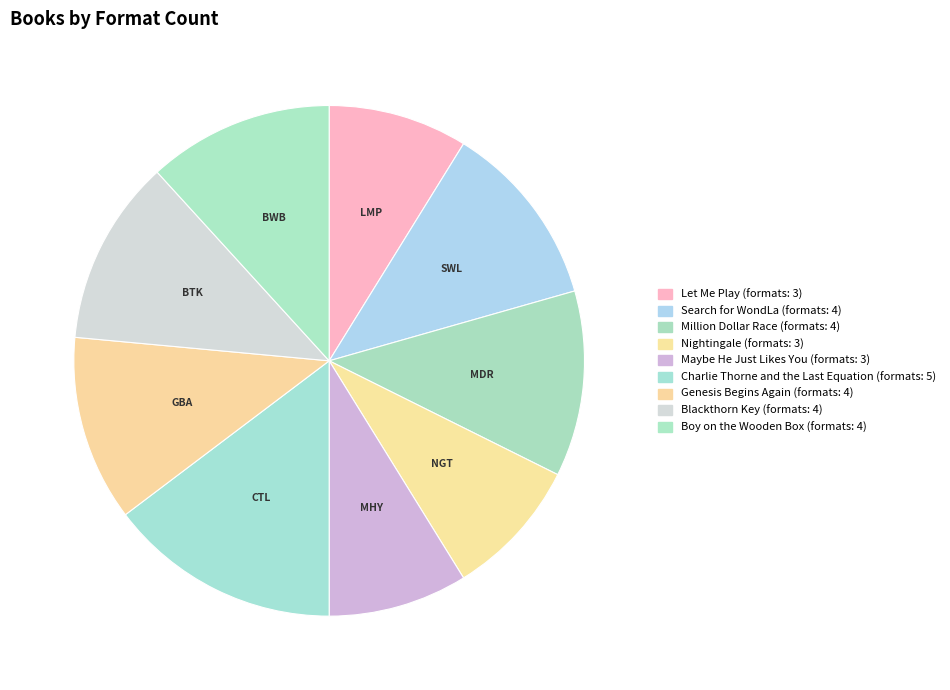

How many slices are in this pie chart?

9